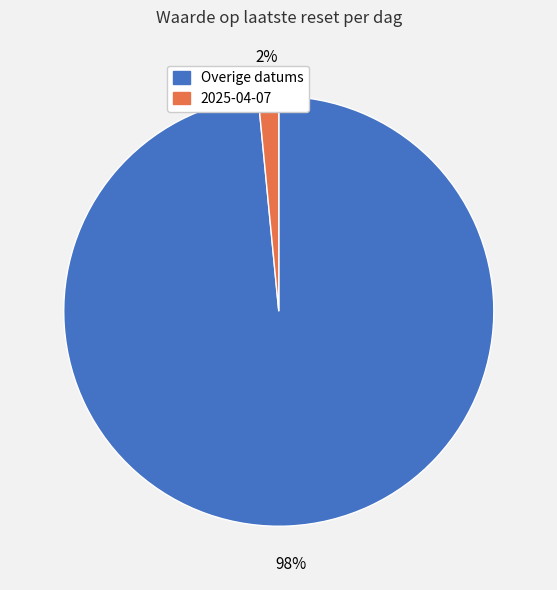

Count the number of slices in the pie.

2